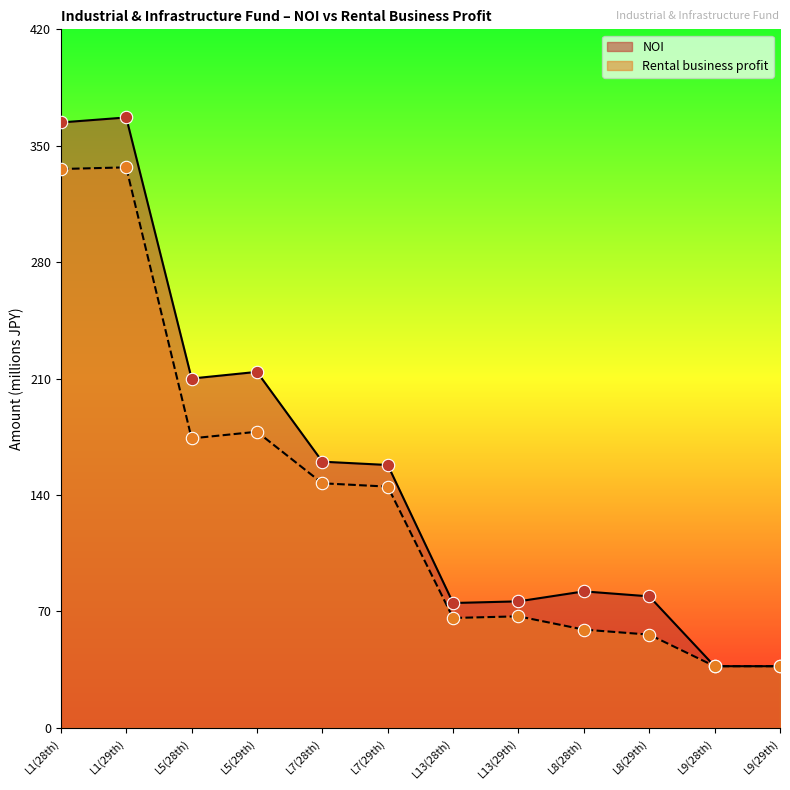

Which series contains the highest Y value?

NOI